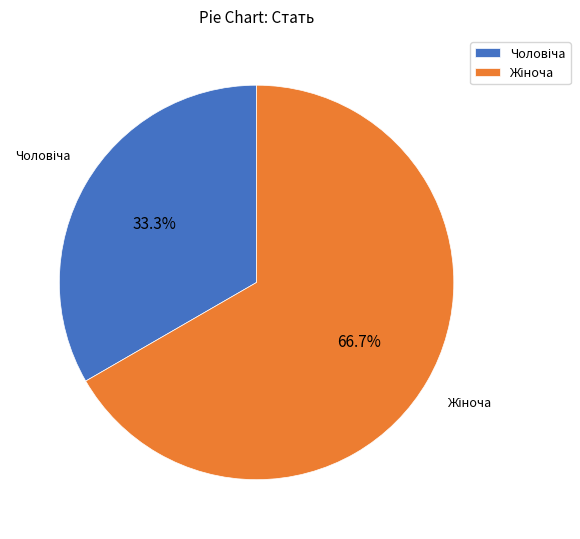

Is there a majority slice in this chart?

Yes